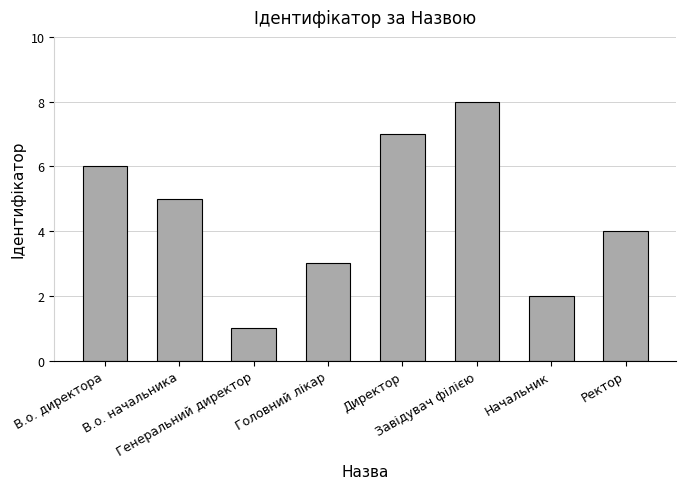

The chart shows a value of 8 at Завідувач філією. True or false?

True